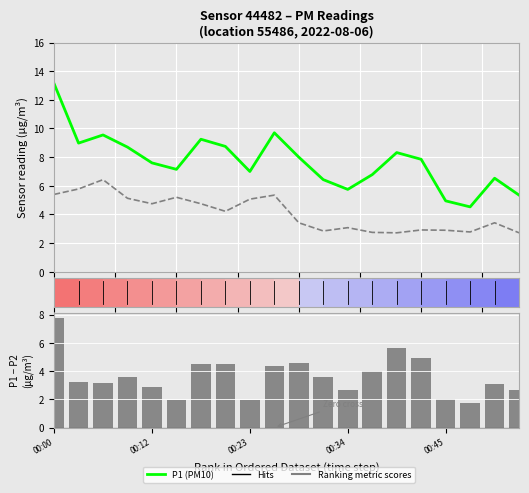

Does the chart contain any negative values?

No